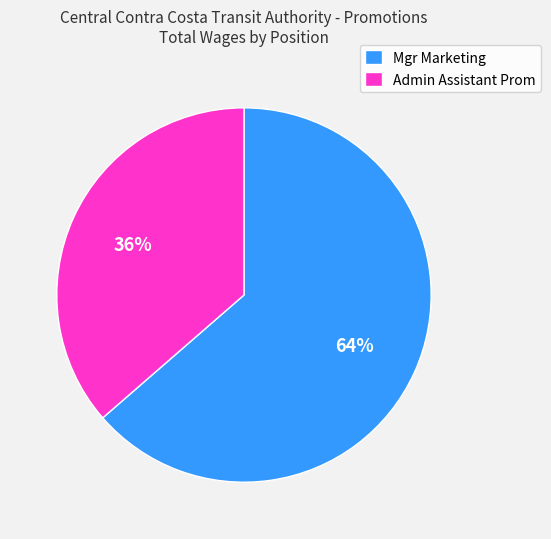

Rank the categories by value from highest to lowest.

Mgr Marketing, Admin Assistant Prom